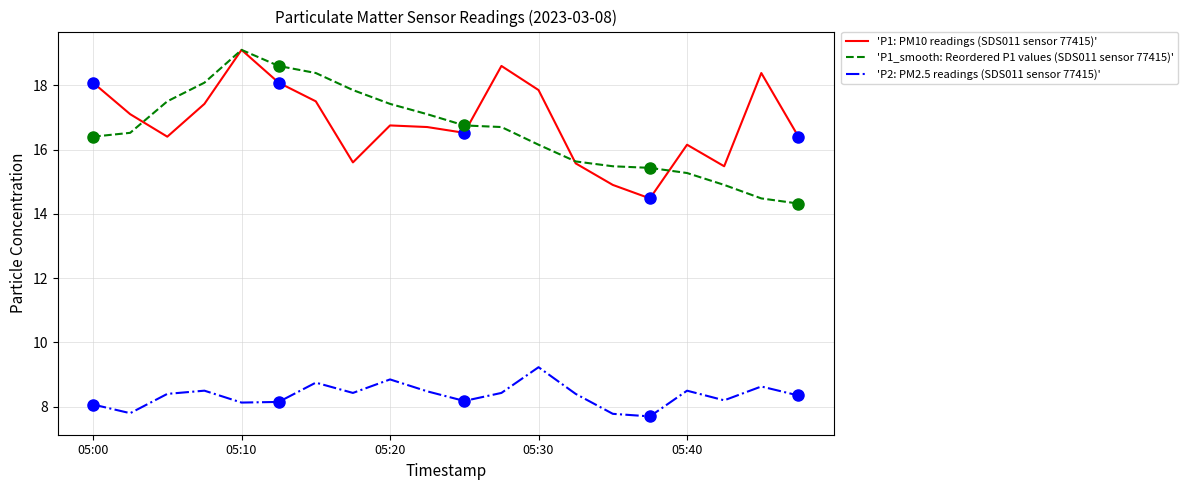

What is the sum of all 'P2: PM2.5 readings (SDS011 sensor 77415)' values?

167.0